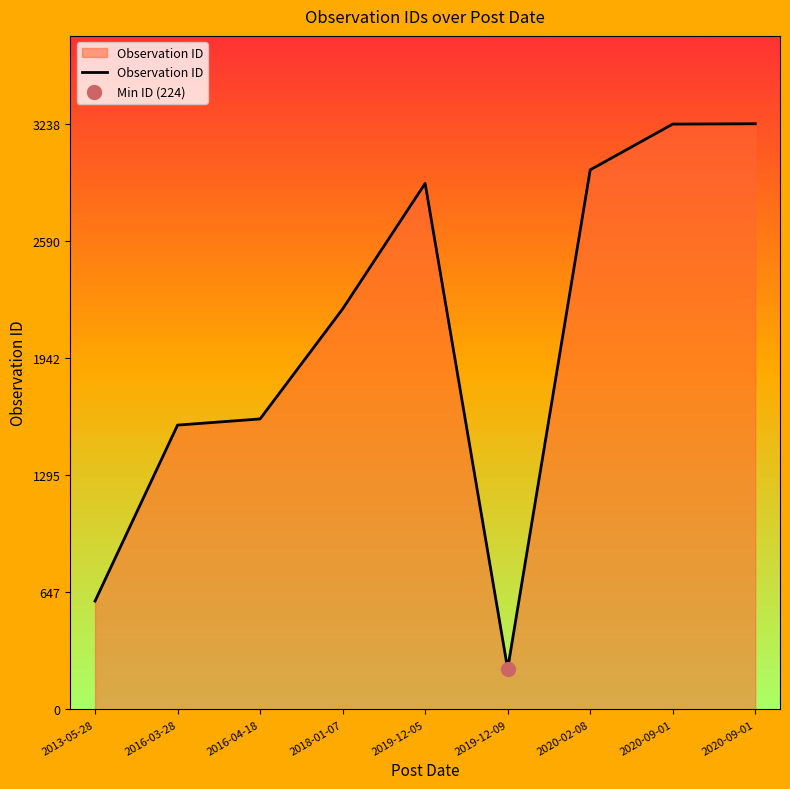

Approximately how many times larger is the value at 2020-09-01 compared to 2016-03-28?

2.1